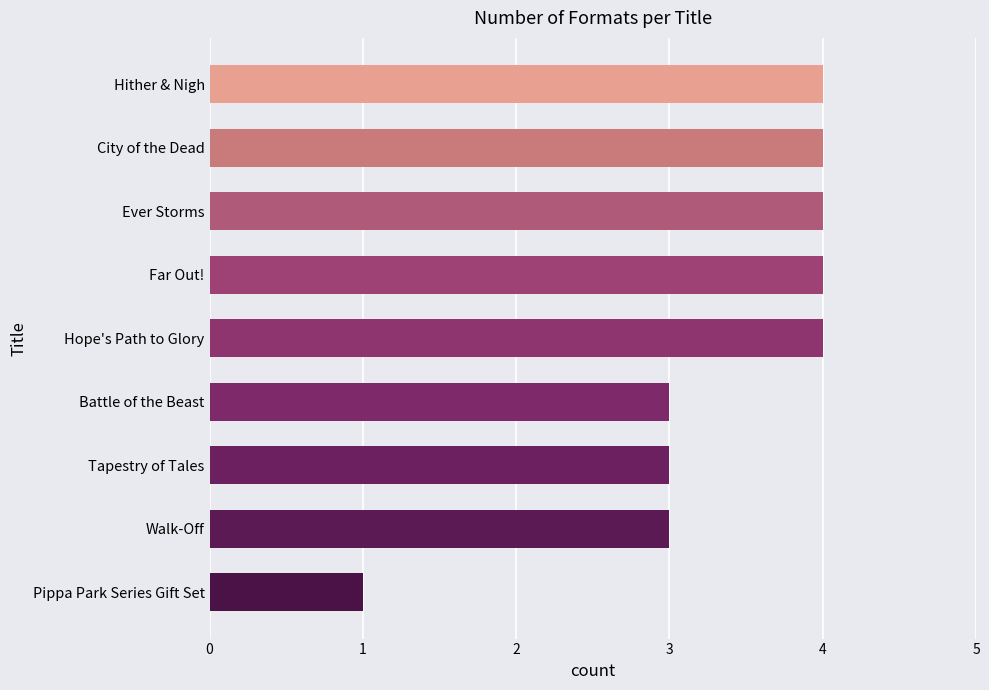

What is the greatest value displayed?

4